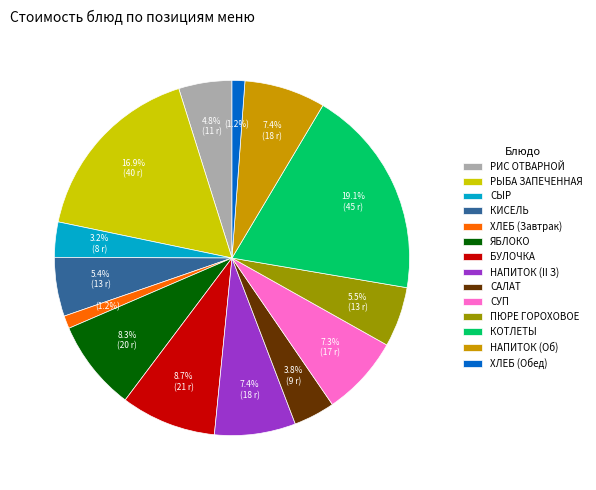

Which category has the biggest portion of the pie?

КОТЛЕТЫ